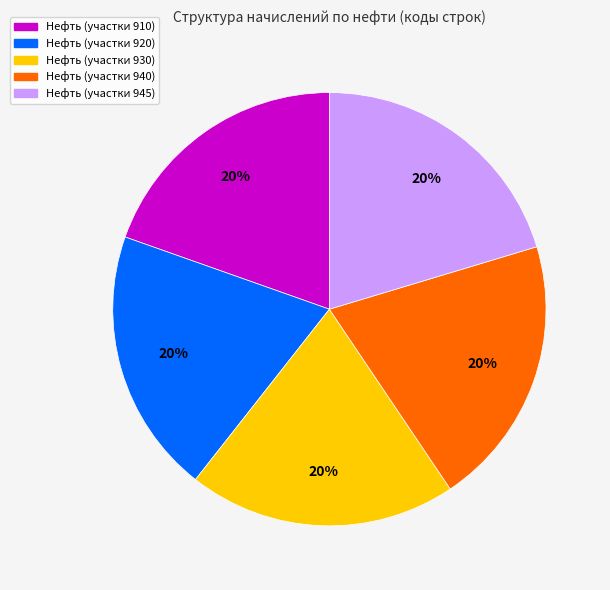

How many segments does this pie chart have?

5